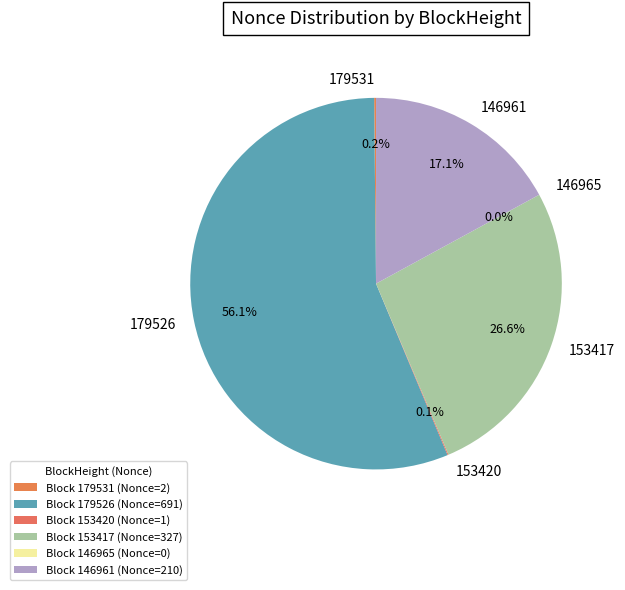

To the nearest percent, what is the combined percentage of 146961 and 179526?

73%